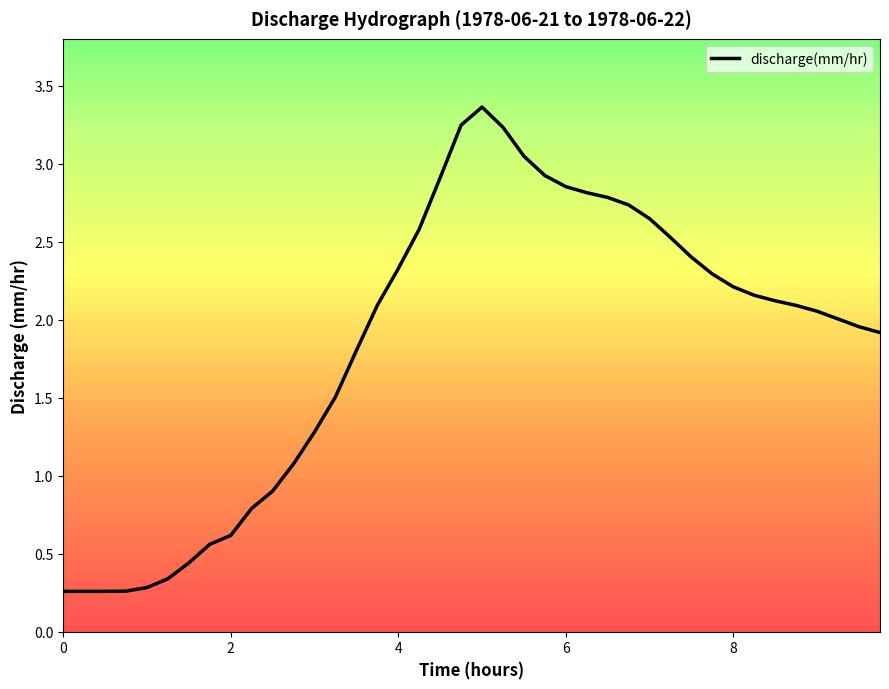

What is the greatest value displayed?

3.4